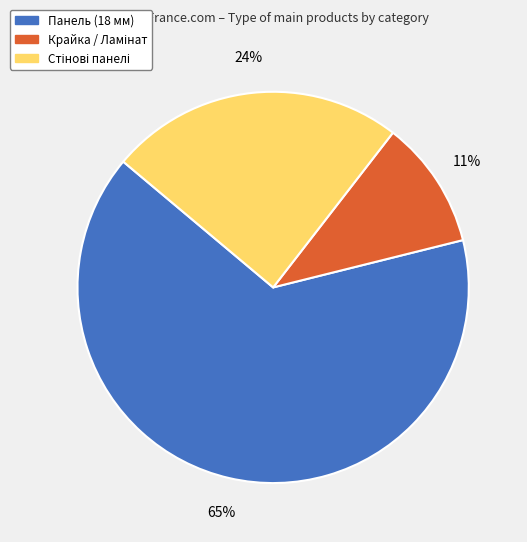

Which slice is the largest?

Панель (18 мм)